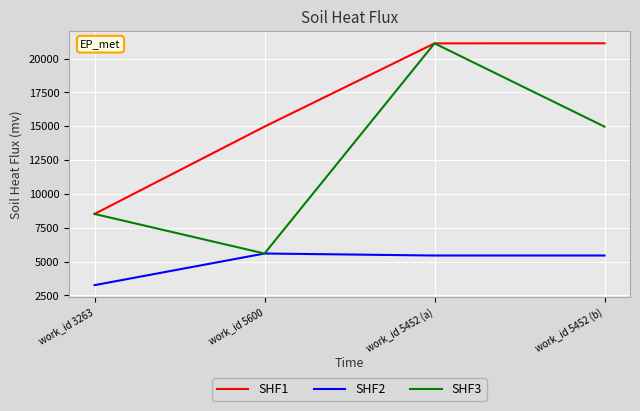

Is it true that SHF2 equals 1840 at work_id 5452 (b)?

False